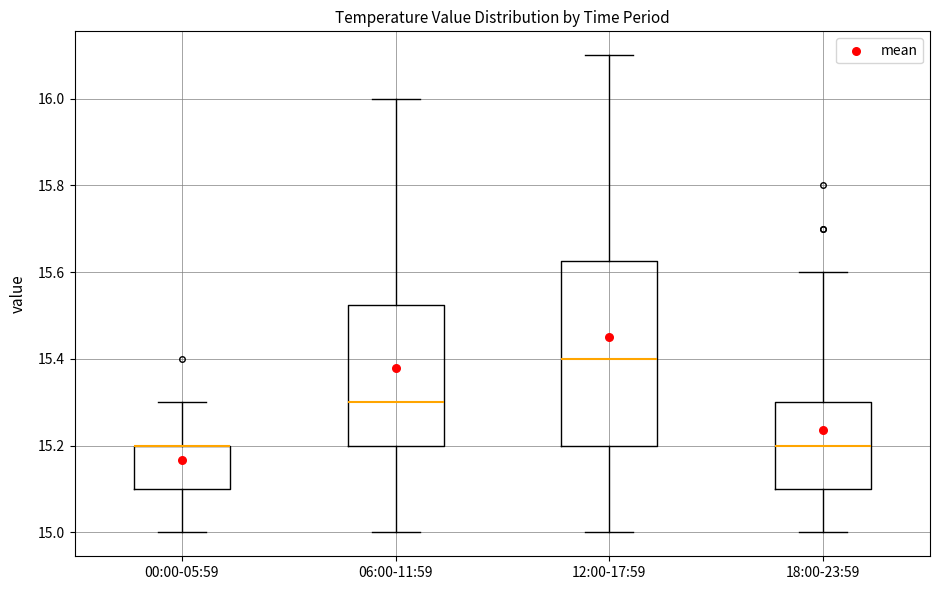

Where does the upper whisker of the box for 00:00-05:59 end on the y-axis? The values are not printed on the chart, so give them approximately, as read against the axis.

15.30